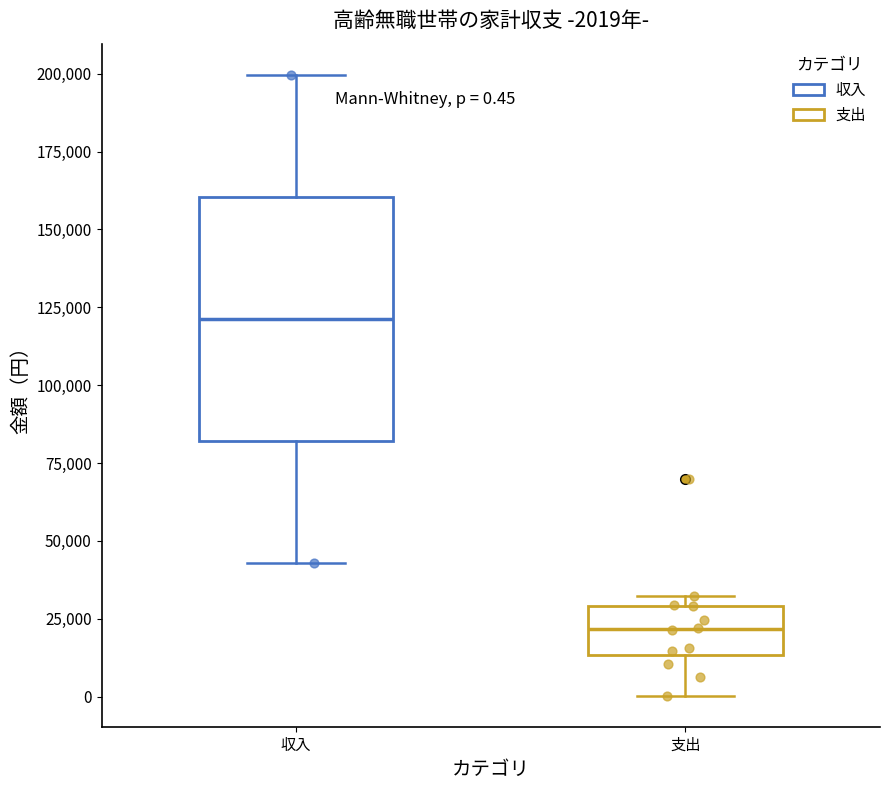

Comparing the boxes themselves (not the whiskers), which one is the tallest?

収入